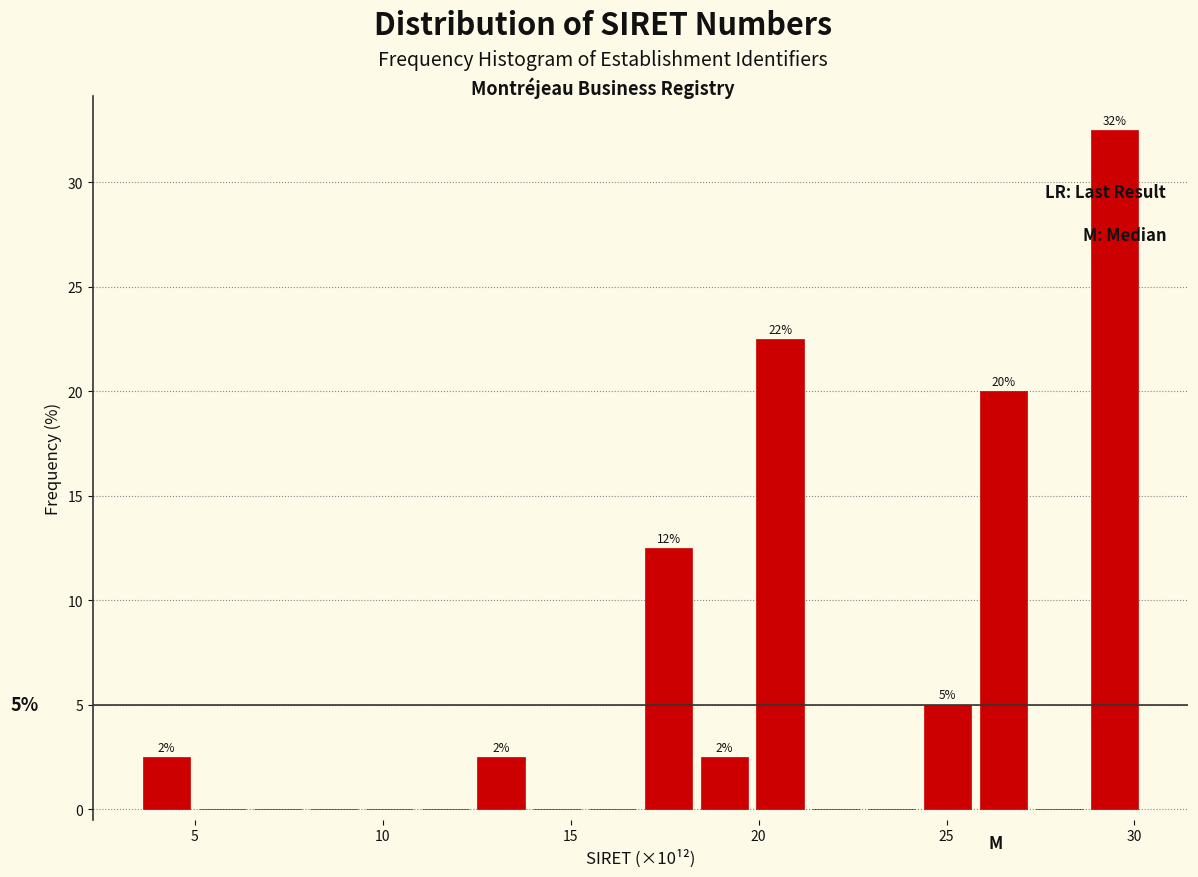

Read against the x-axis, roughly where is the centre of the tallest bar?

29.5